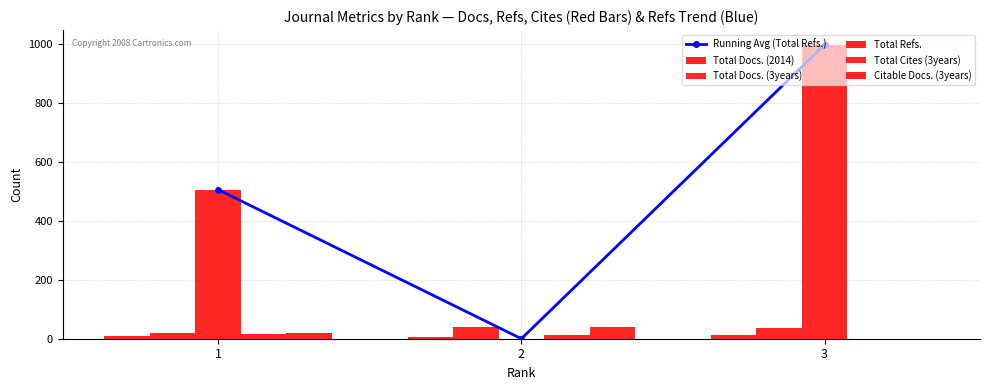

At how many categories does at least one series exceed 958?

1